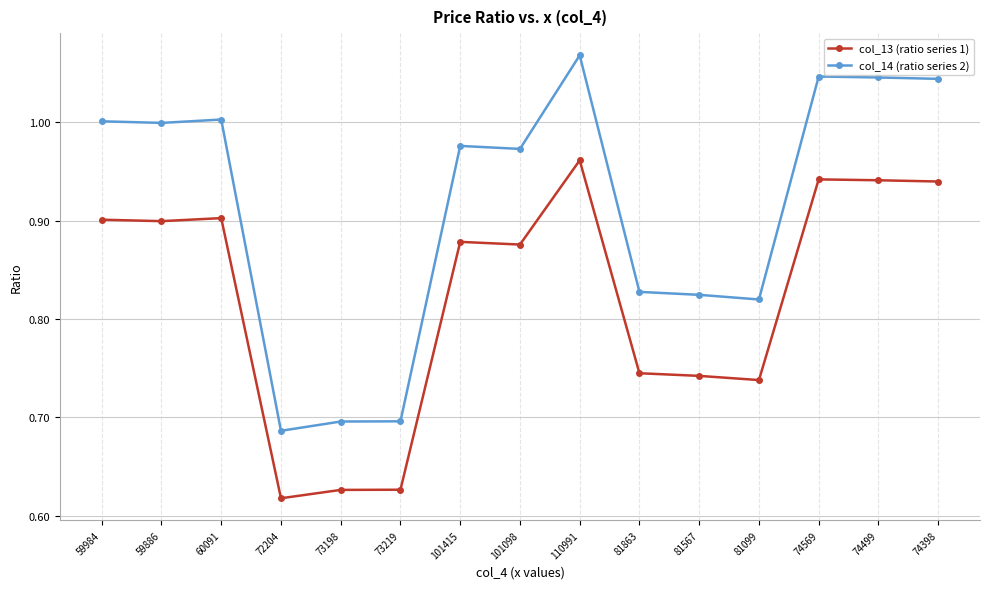

Between 101415 and 74569, which series saw the biggest shift?

col_14 (ratio series 2)